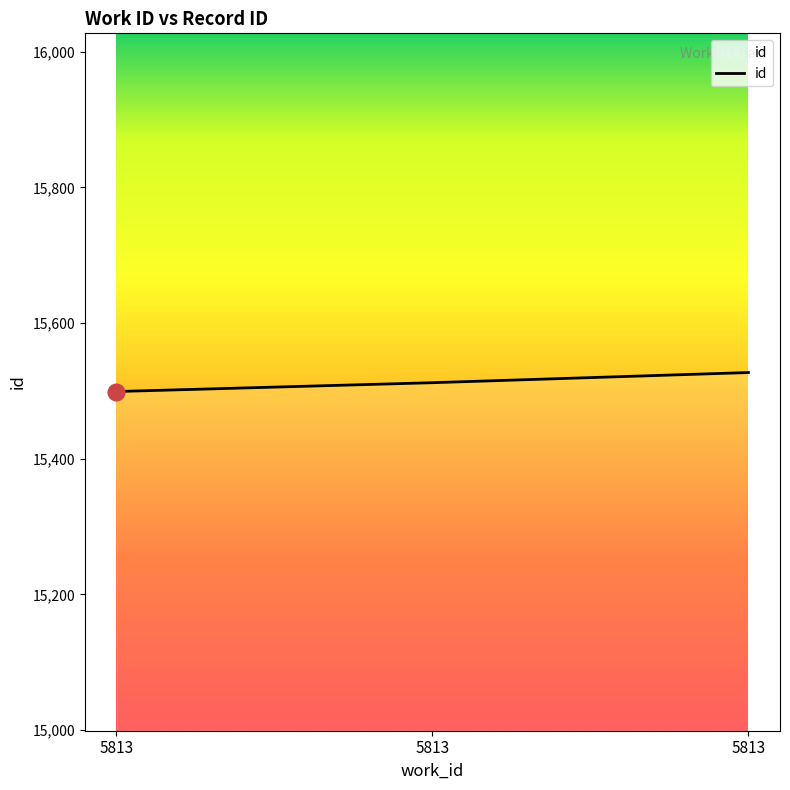

How many lines are shown in the chart?

1